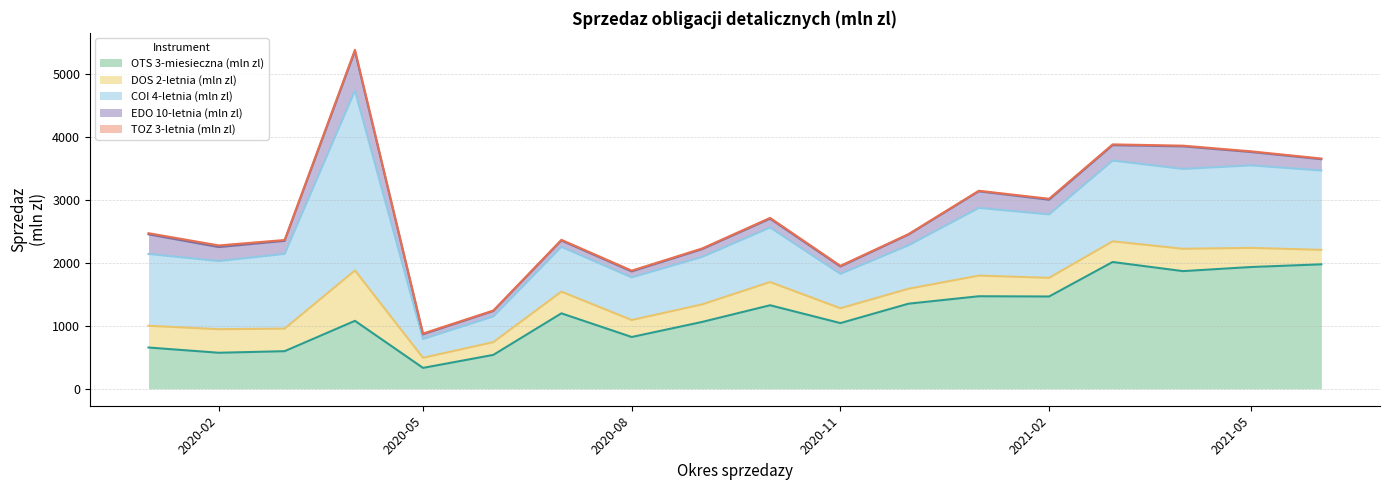

At which label does TOZ 3-letnia (mln zl) first exceed 12?

2020-01